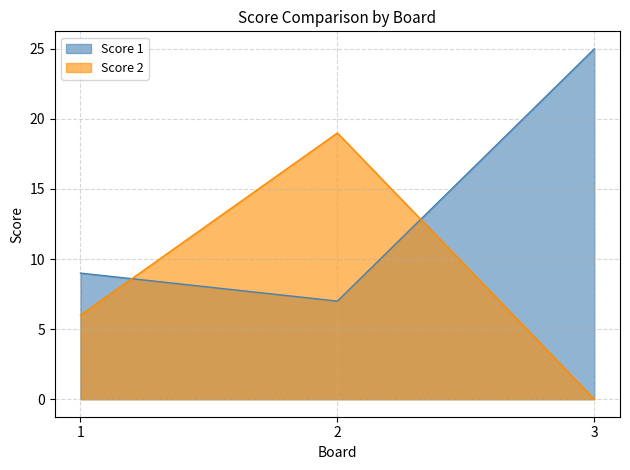

At how many categories does at least one series exceed 9?

2